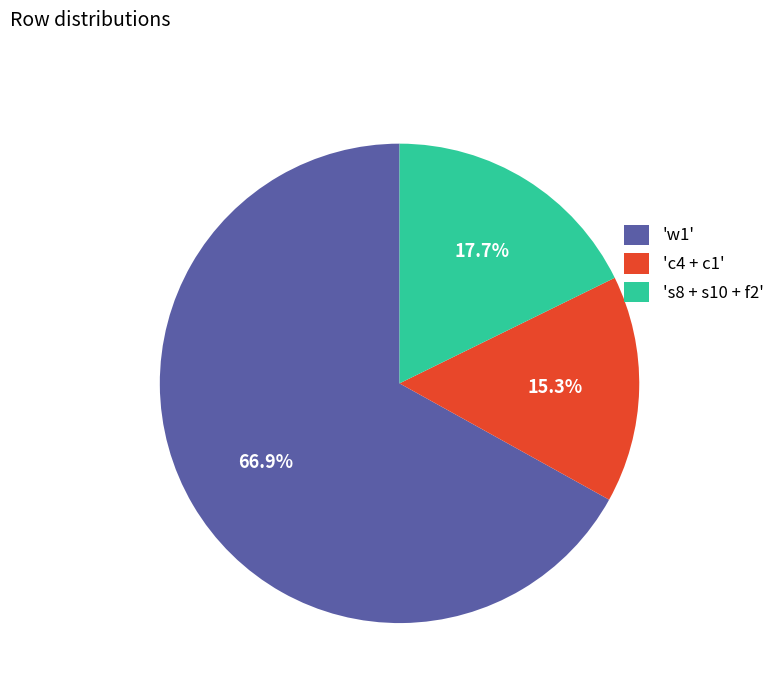

Rank the categories by value from highest to lowest.

'w1', 's8 + s10 + f2', 'c4 + c1'